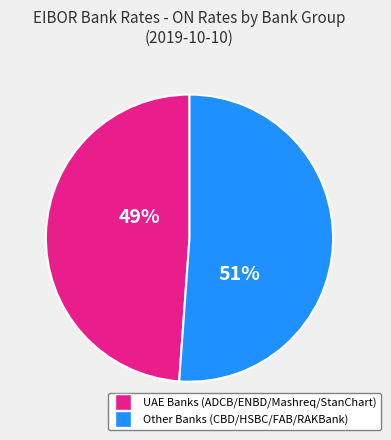

To the nearest percent, what is the difference between the largest and smallest slice percentages?

2%